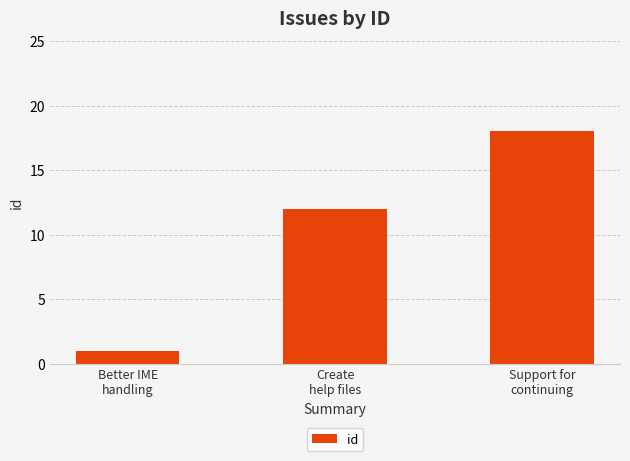

Rank the categories by value from lowest to highest.

Better IME
handling, Create
help files, Support for
continuing